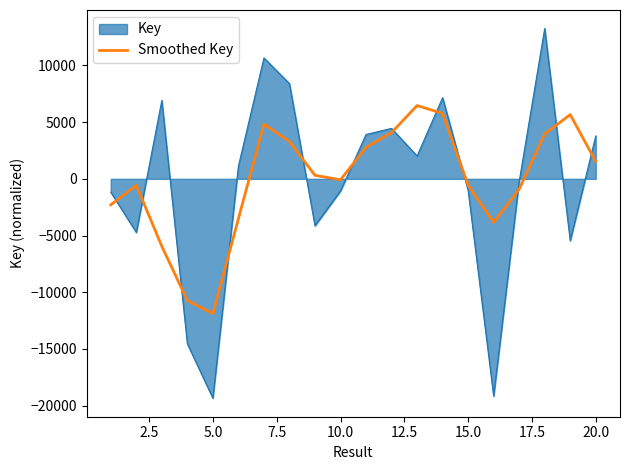

What is the minimum value shown in the chart?

-19354.0